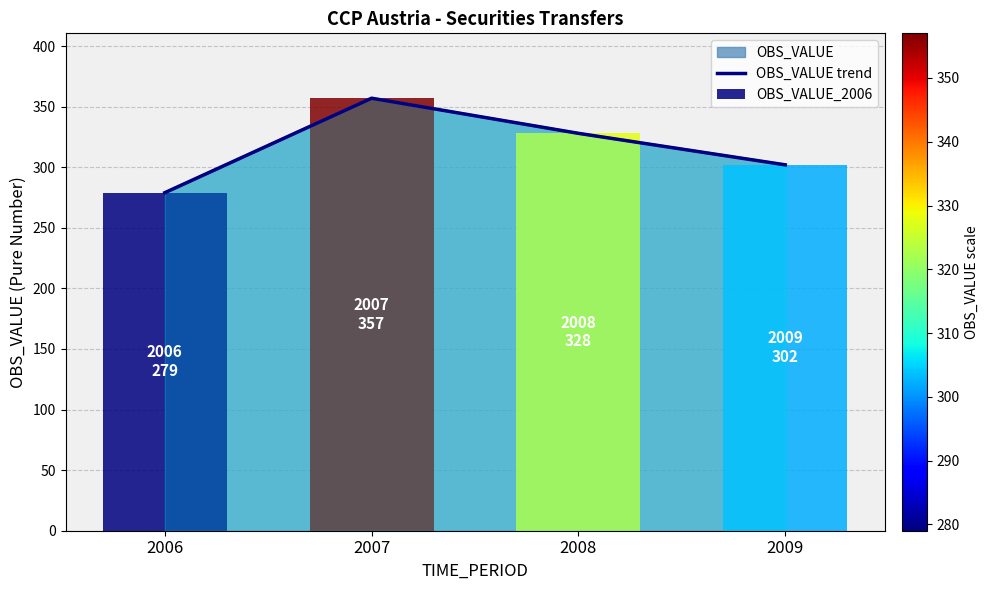

Is it true that the value at 2009 is 104?

False